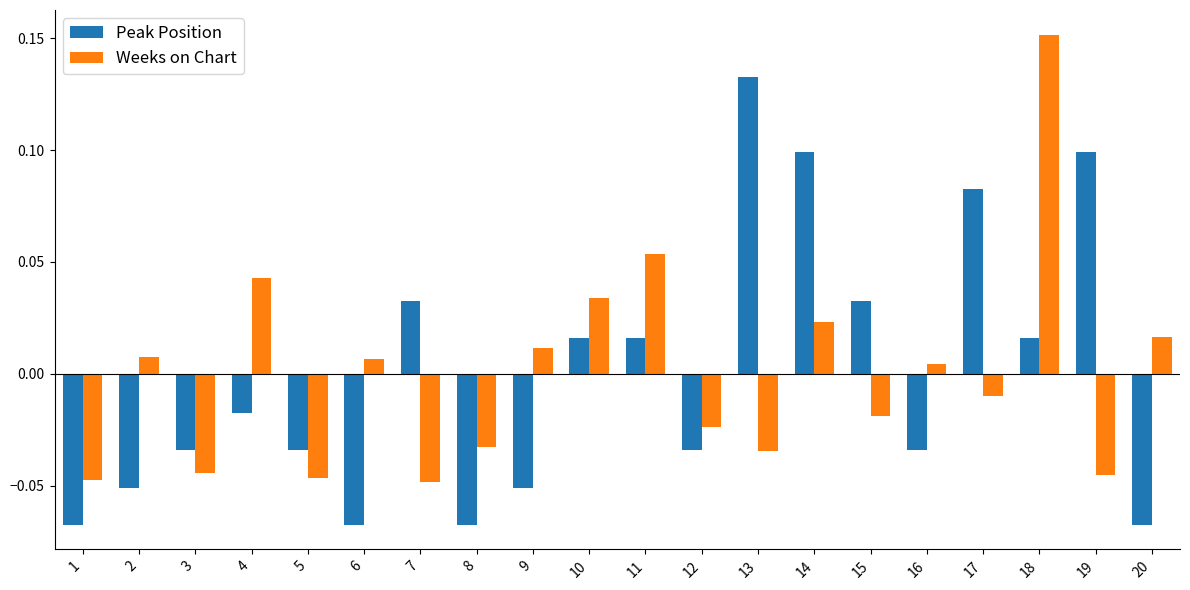

Which series changed the most between 3 and 8?

Peak Position